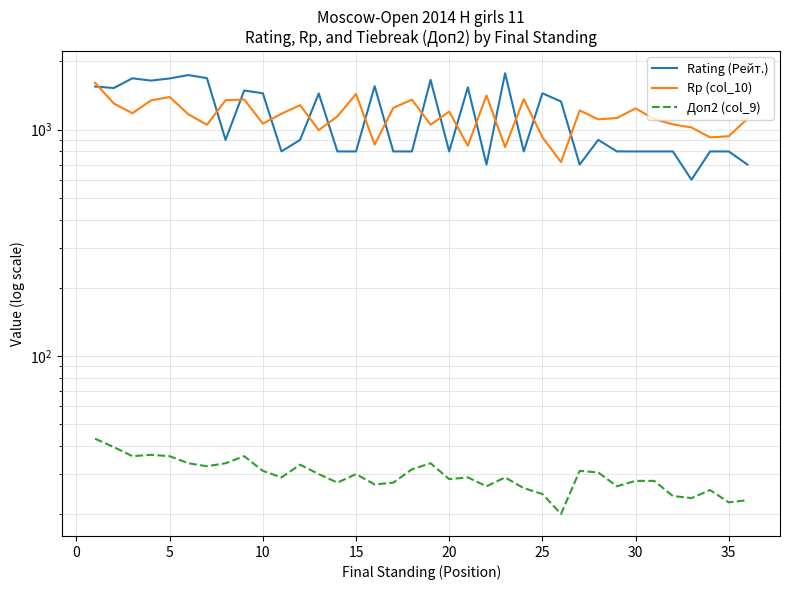

How many interior local peaks does the Rp (col_10) series have?

10